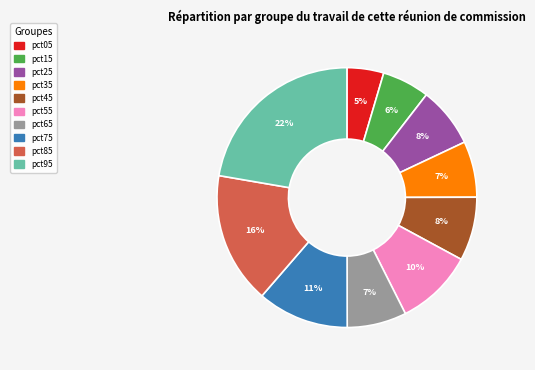

To the nearest percent, what percentage of the pie is pct45?

8%